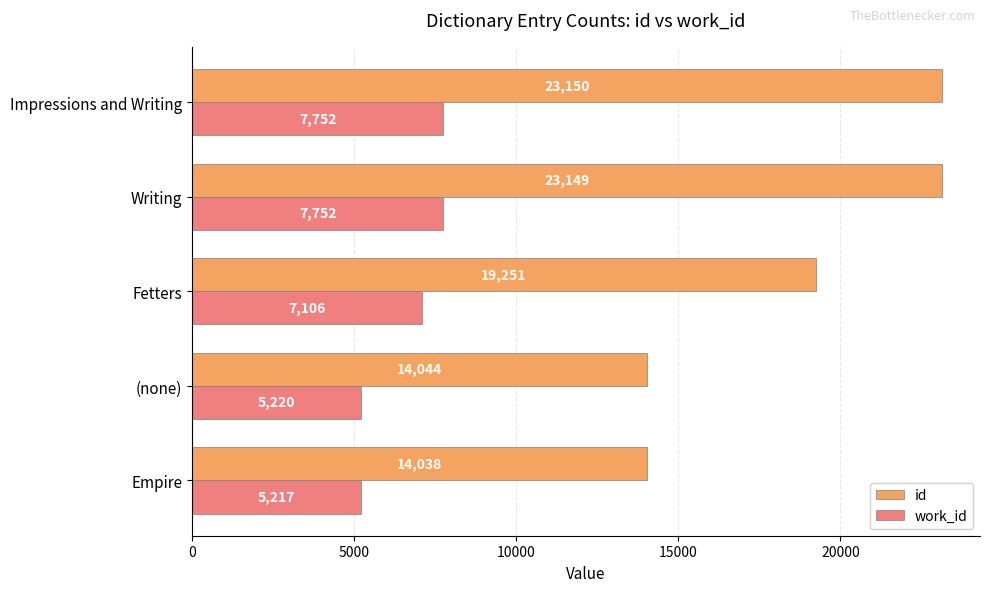

What is the total value across all series at Fetters?

26357